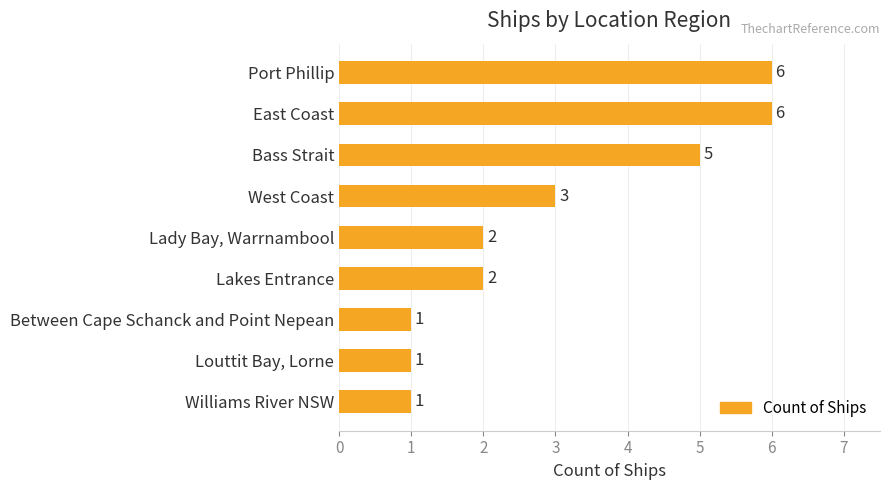

Are the bars horizontal?

Yes